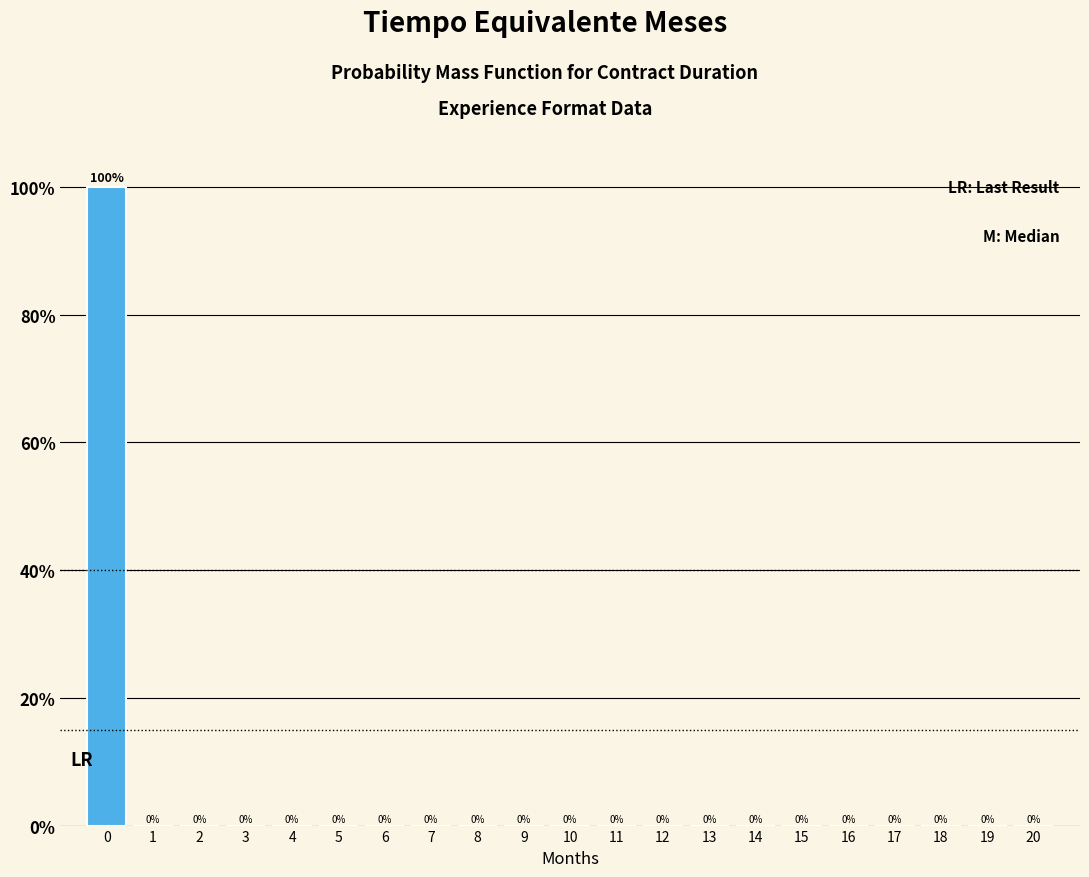

Reading right to left, list all the values displayed in this chart.

20=0	19=0	18=0	17=0	16=0	15=0	14=0	13=0	12=0	11=0	10=0	9=0	8=0	7=0	6=0	5=0	4=0	3=0	2=0	1=0	0=100